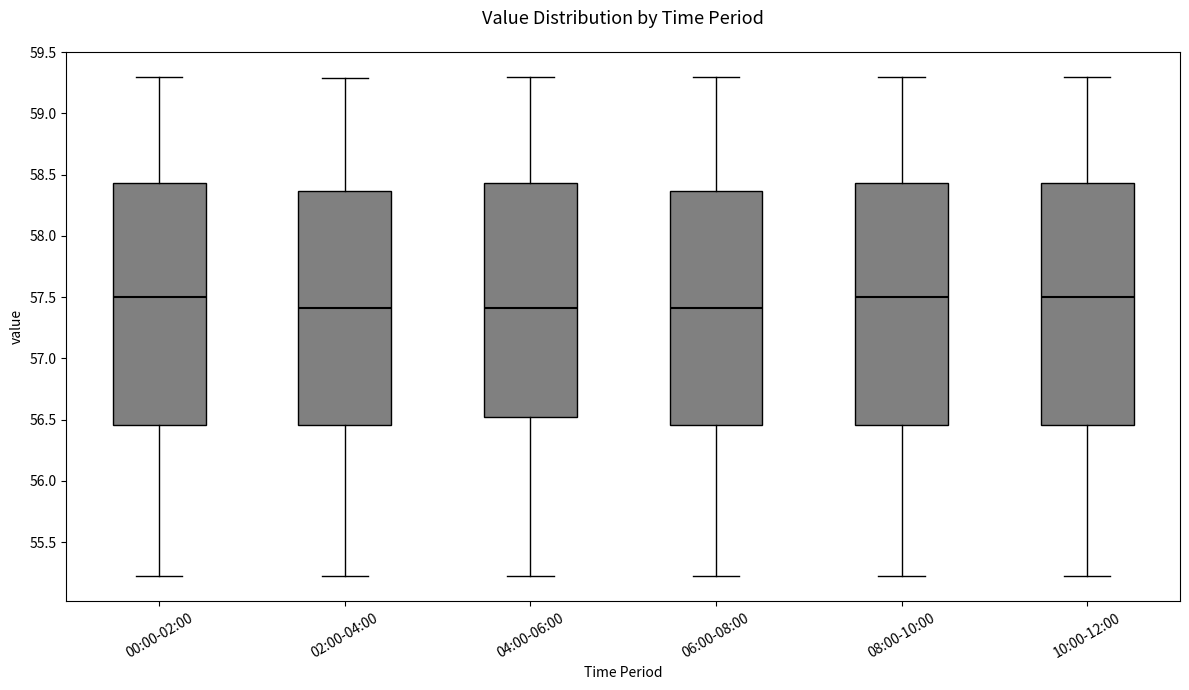

Reading left to right, transcribe this box plot: for each box, give where its median line is, the range the box spans, and where its two whiskers end, as read against the y-axis. The values are not printed on the chart, so give them approximately, as read against the axis.

00:00-02:00: median 57.50, box 56.45 to 58.45, whiskers 55.20 to 59.30
02:00-04:00: median 57.40, box 56.45 to 58.35, whiskers 55.20 to 59.30
04:00-06:00: median 57.40, box 56.50 to 58.45, whiskers 55.20 to 59.30
06:00-08:00: median 57.40, box 56.45 to 58.35, whiskers 55.20 to 59.30
08:00-10:00: median 57.50, box 56.45 to 58.45, whiskers 55.20 to 59.30
10:00-12:00: median 57.50, box 56.45 to 58.45, whiskers 55.20 to 59.30